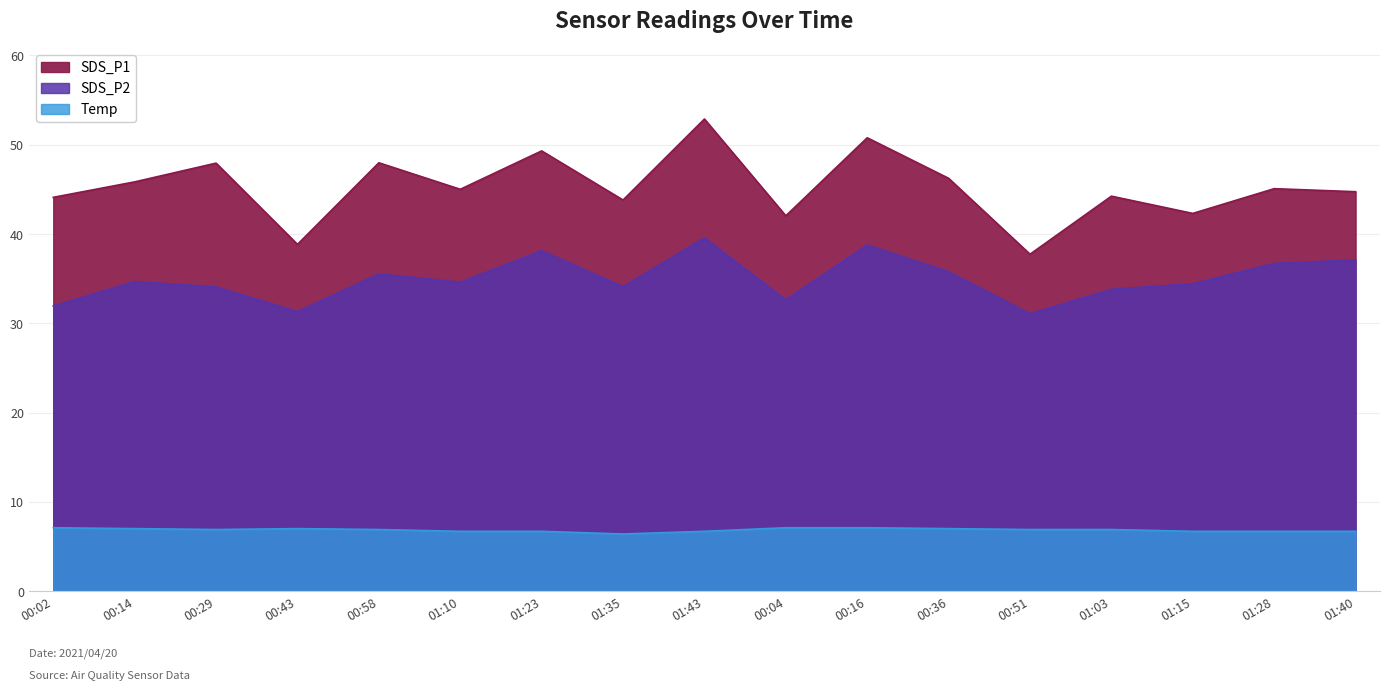

What is the difference between the SDS_P2 values at 00:16 and 00:58?

3.2